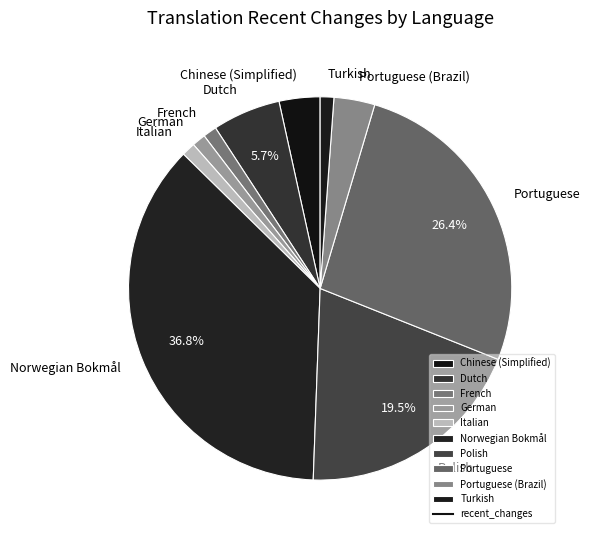

How many slices are in this pie chart?

10